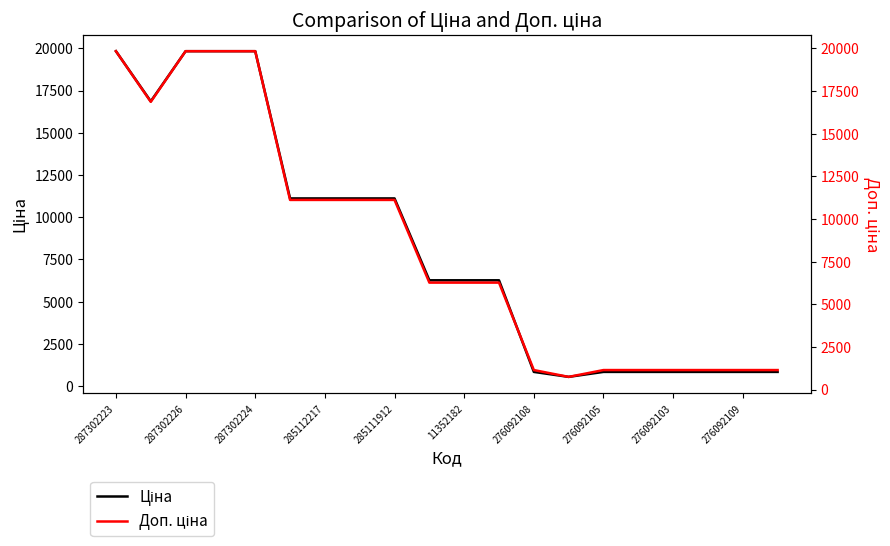

What is the difference between the Доп. ціна values at 13 and 11352182?

10371.6